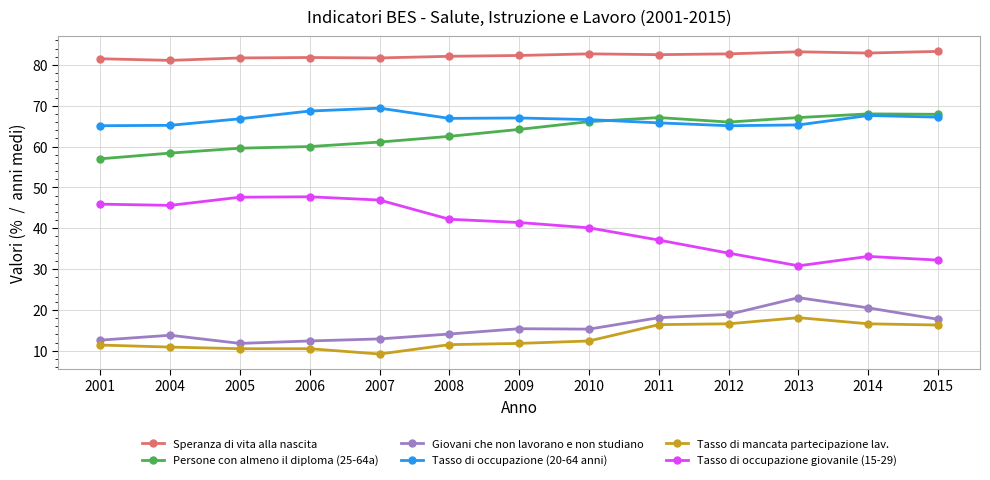

Is the value of Giovani che non lavorano e non studiano at 2015 greater than the value of Tasso di mancata partecipazione lav. at 2010?

Yes